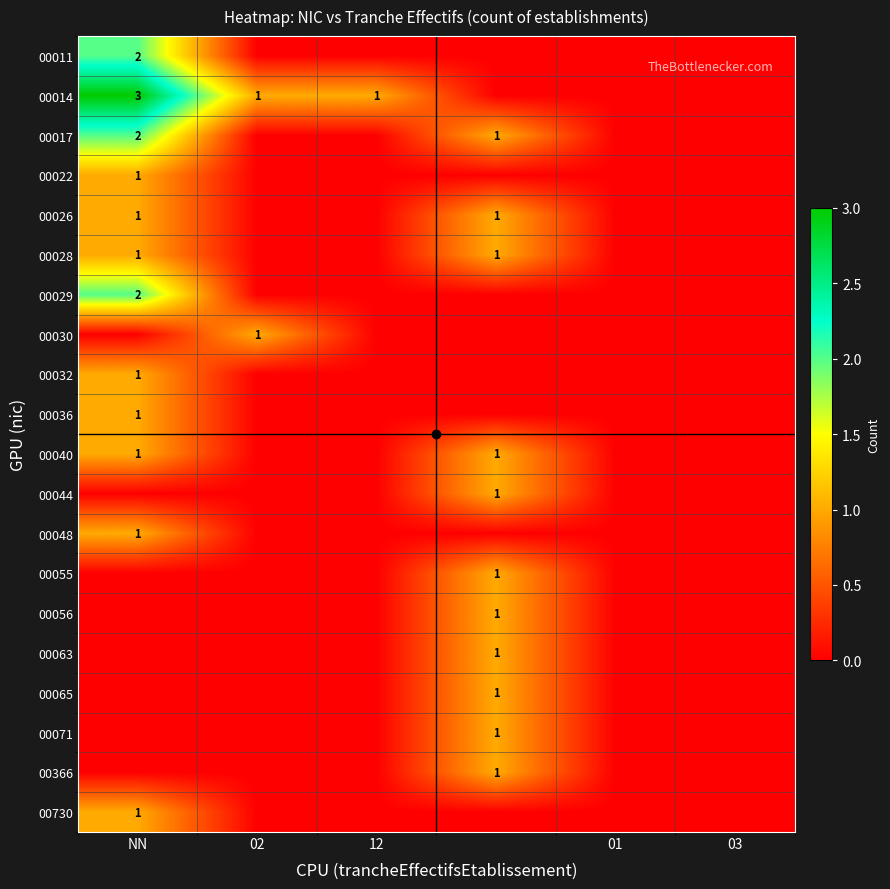

At which label is 00032 closest to 0?

02